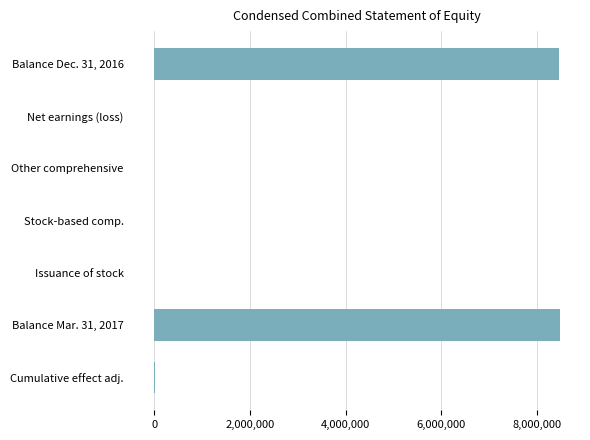

What is the greatest value displayed?

8479219